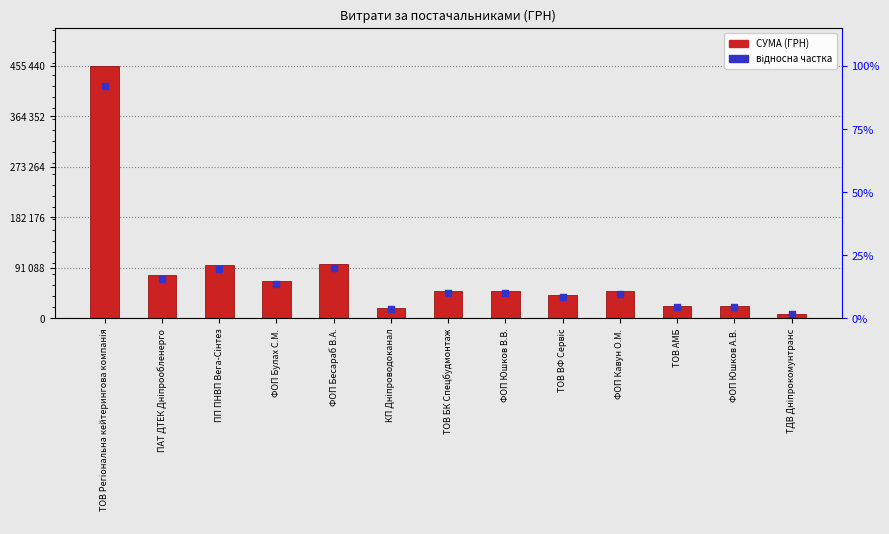

Is the value of СУМА (ГРН) at ТОВ АМБ greater than the value of відносна частка at ПП ПНВП Вега-Сінтез?

No